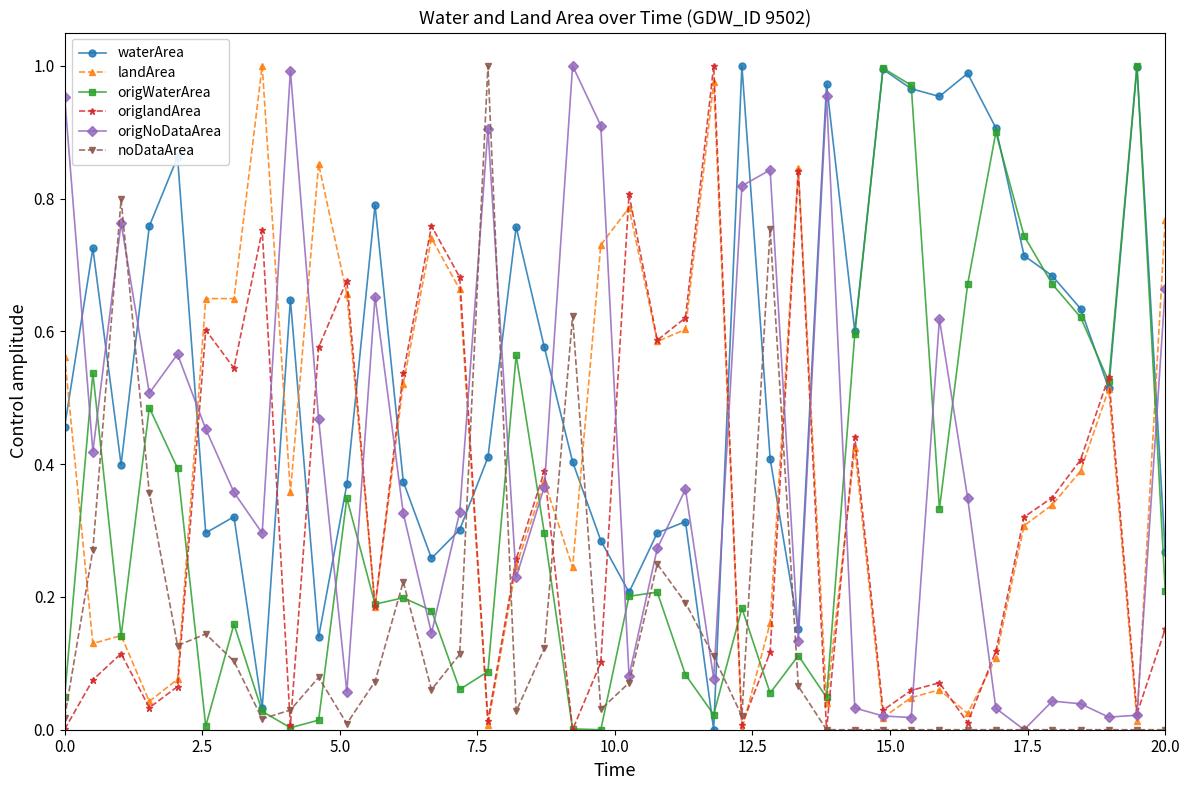

True or false: landArea has more than 0 interior local peaks.

True